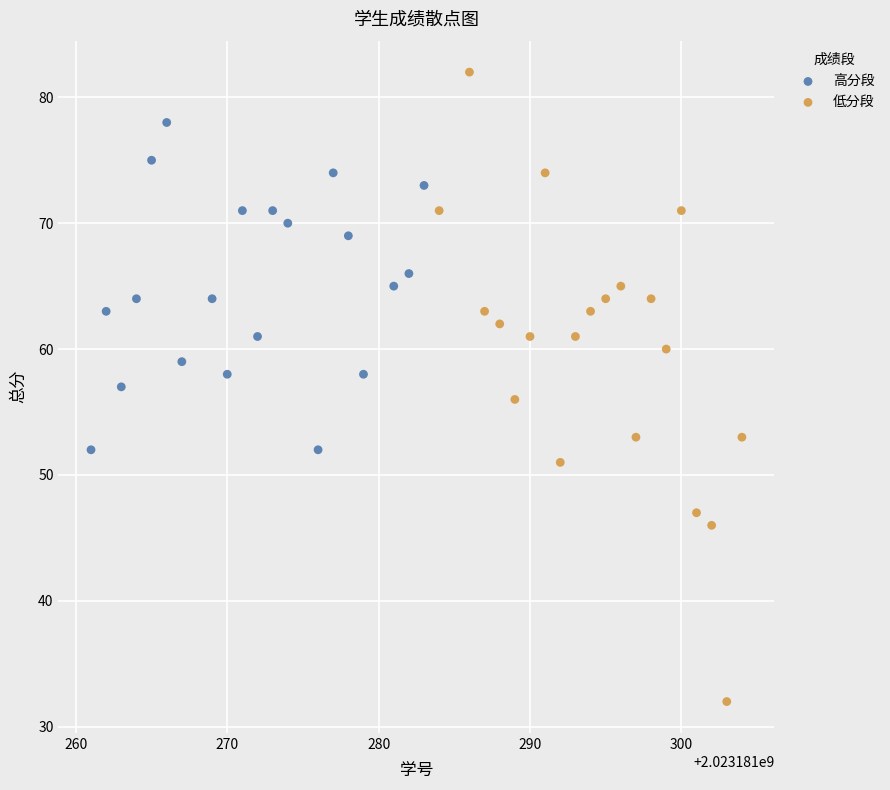

Which series contains the lowest Y value?

低分段